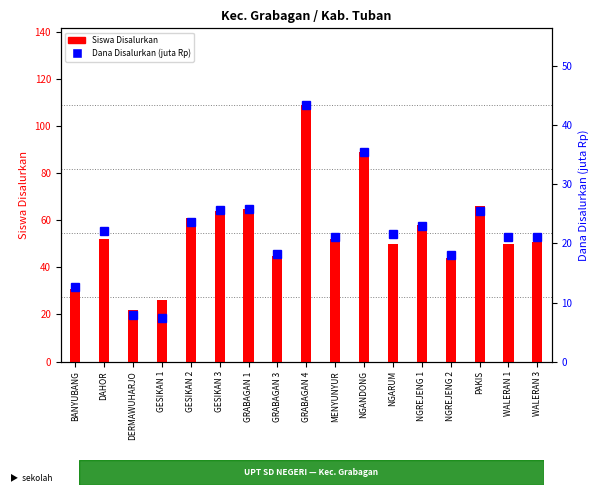

Reading left to right, extract all data points from this chart.

Siswa Disalurkan: 31.0	52.0	22.0	26.0	61.0	64.0	65.0	45.0	109.0	52.0	89.0	50.0	58.0	44.0	66.0	50.0	51.0
Dana Disalurkan (juta): 12.6	22.1	7.9	7.4	23.6	25.6	25.9	18.2	43.4	21.1	35.5	21.6	22.9	18.0	25.4	21.1	21.1